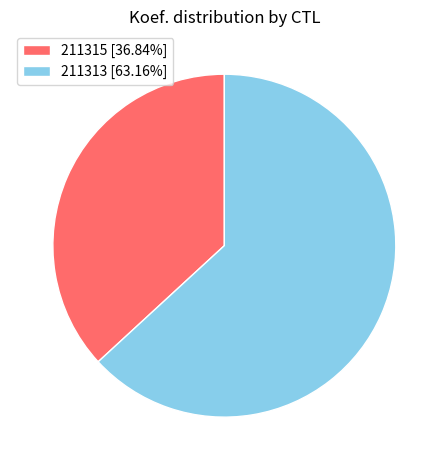

Count the number of slices in the pie.

2